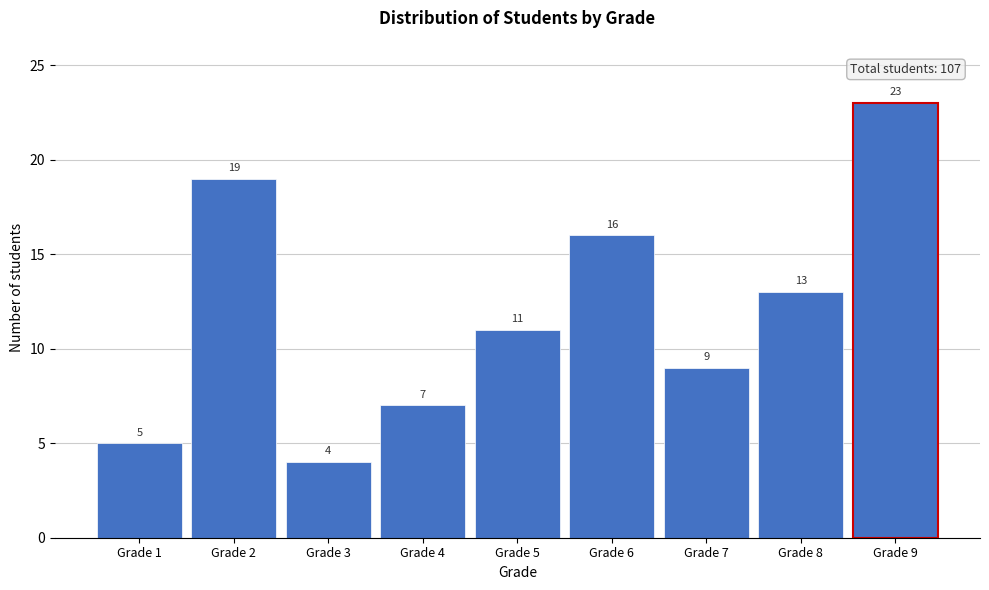

Reading left to right, extract all data points from this chart.

5	19	4	7	11	16	9	13	23